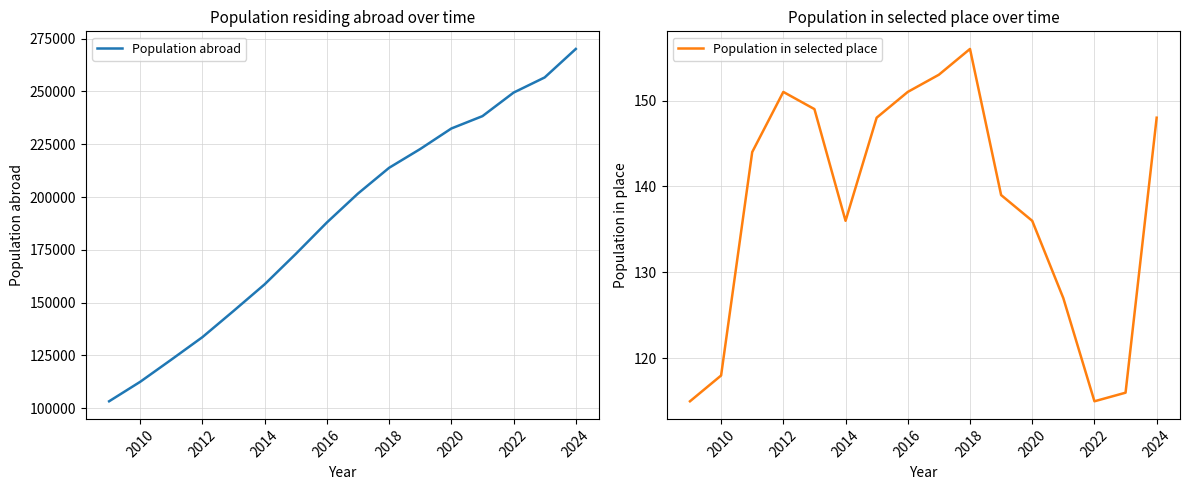

Which series has the largest total across all categories?

Population abroad